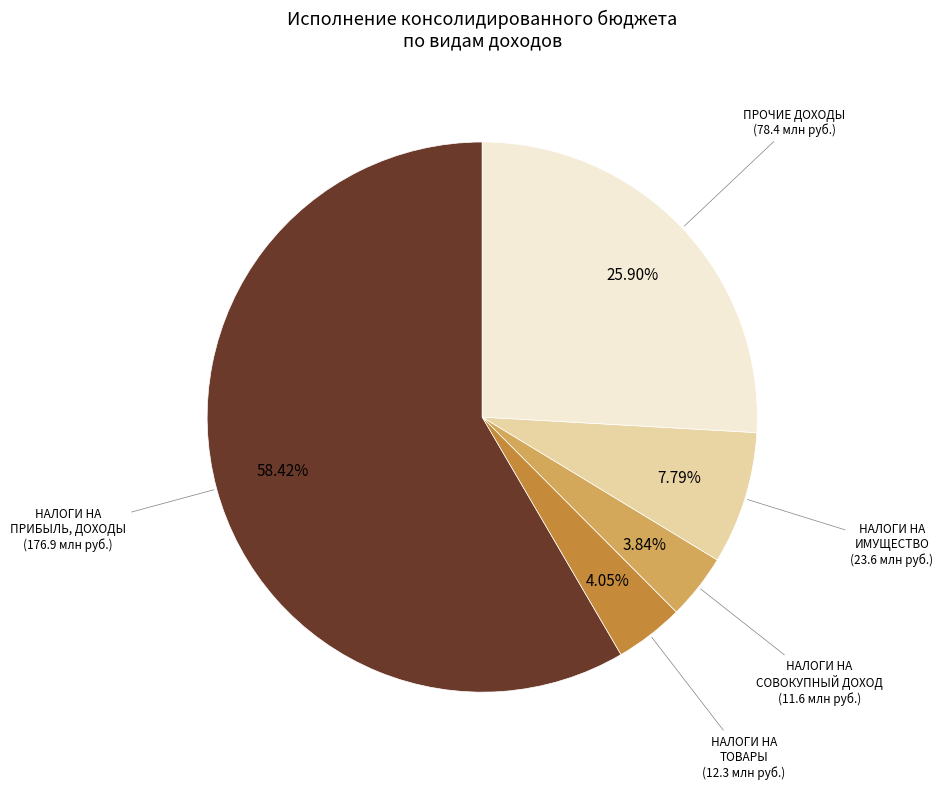

Is there a majority slice in this chart?

Yes